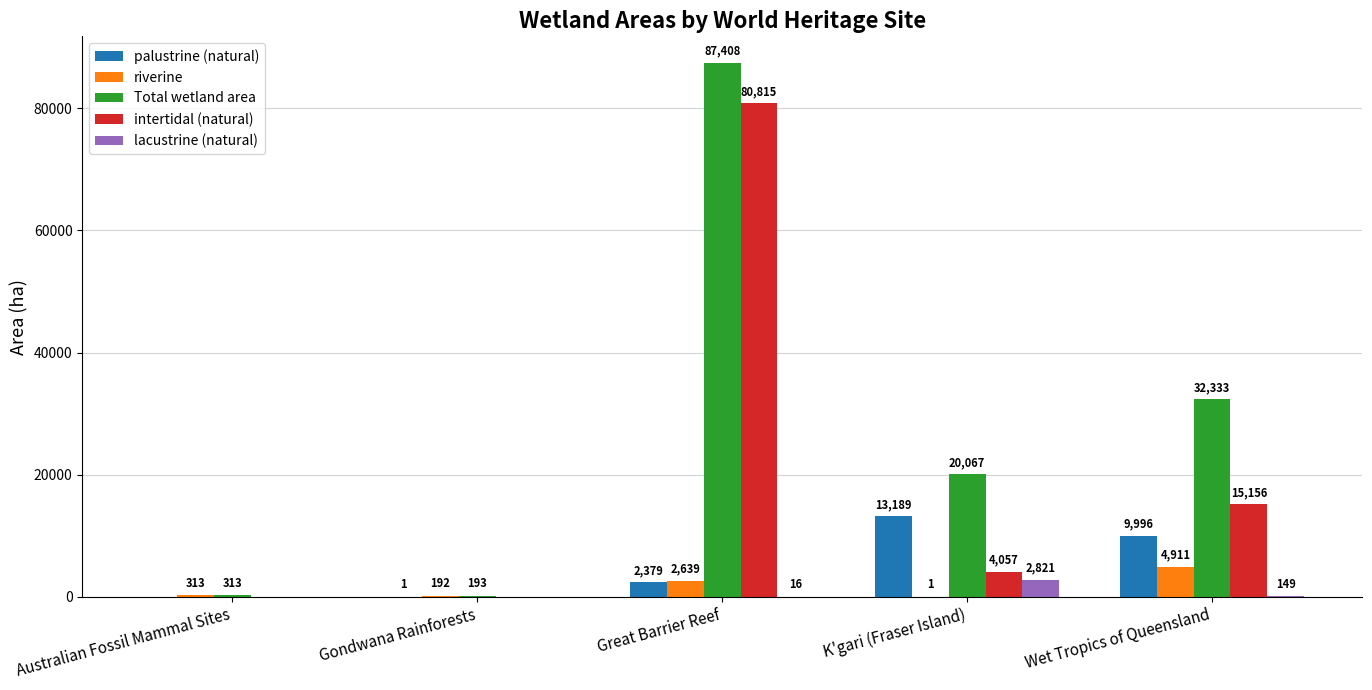

Between Gondwana Rainforests and K'gari (Fraser Island), which series saw the biggest shift?

Total wetland area